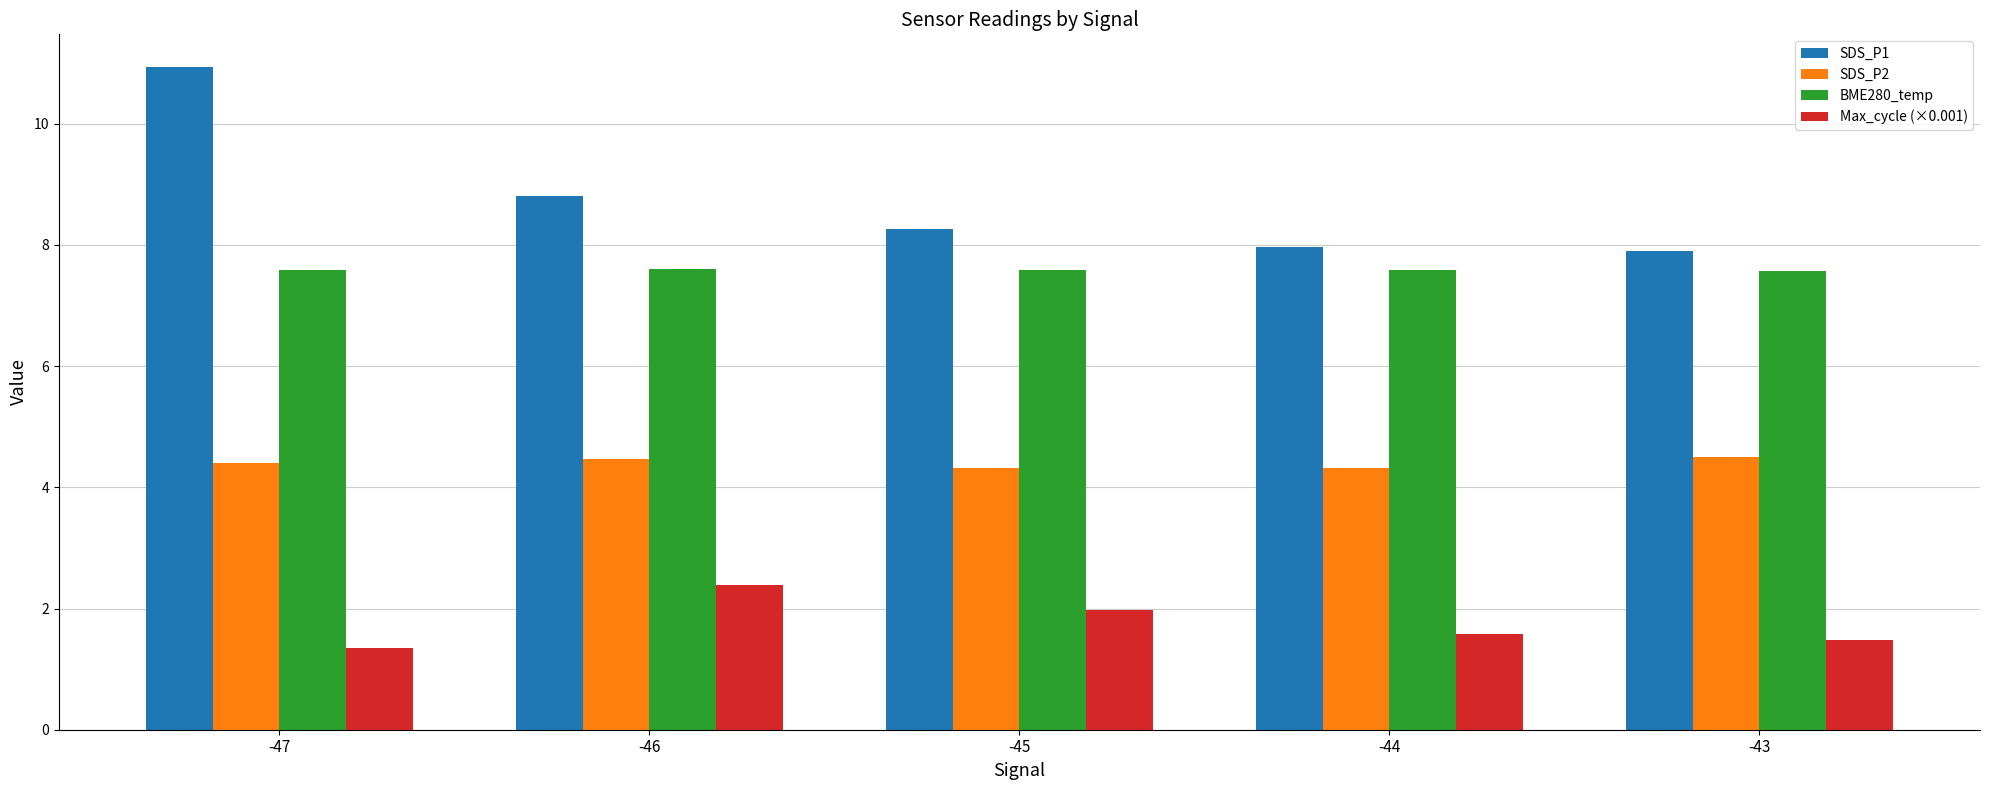

At -44, list the series in order from largest to smallest.

SDS_P1, BME280_temp, SDS_P2, Max_cycle (×0.001)